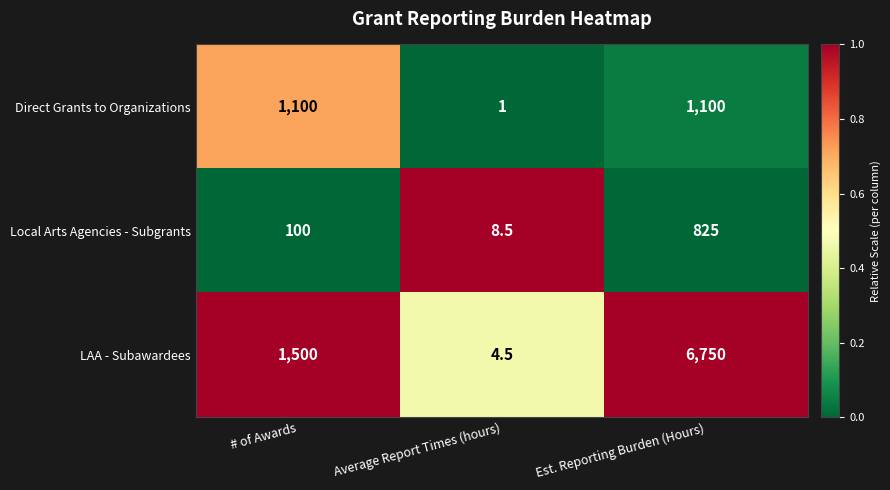

Which series changed the most between # of Awards and Est. Reporting Burden (Hours)?

LAA - Subawardees